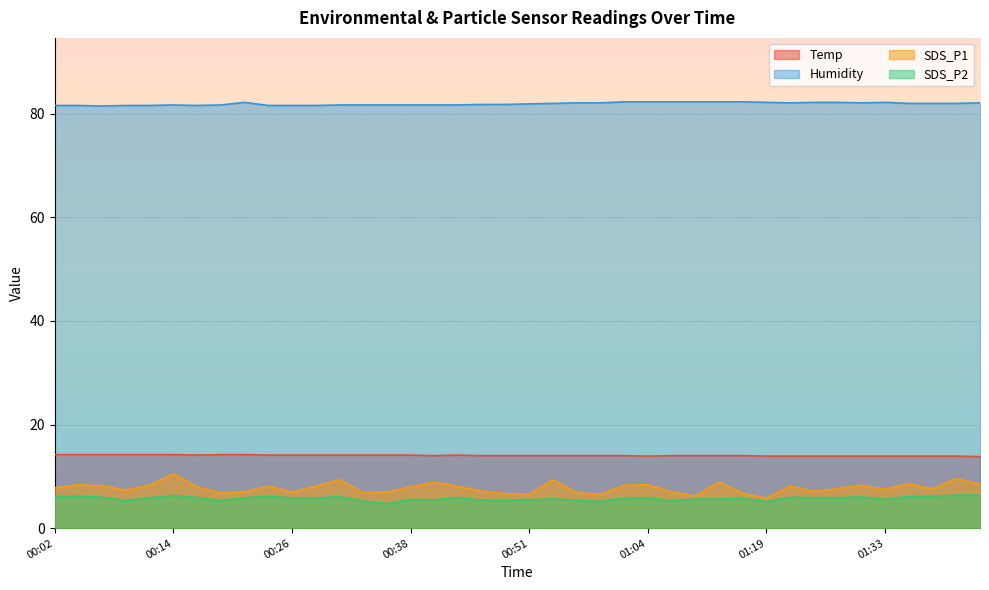

True or false: Humidity and Temp cross at least once.

False